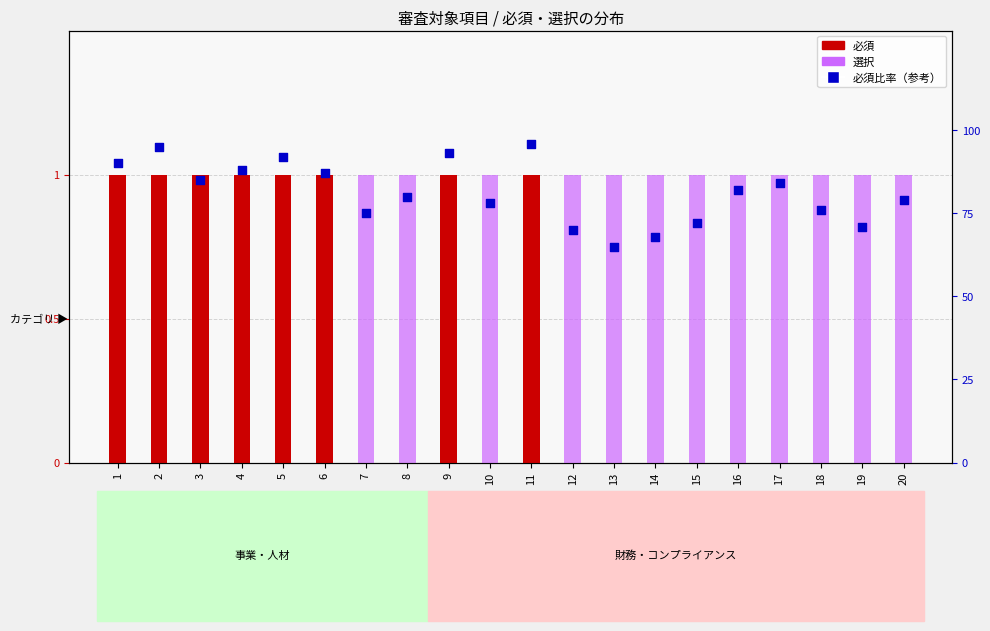

Is the value of 必須 at 10 greater than the value of 選択 at 10?

No